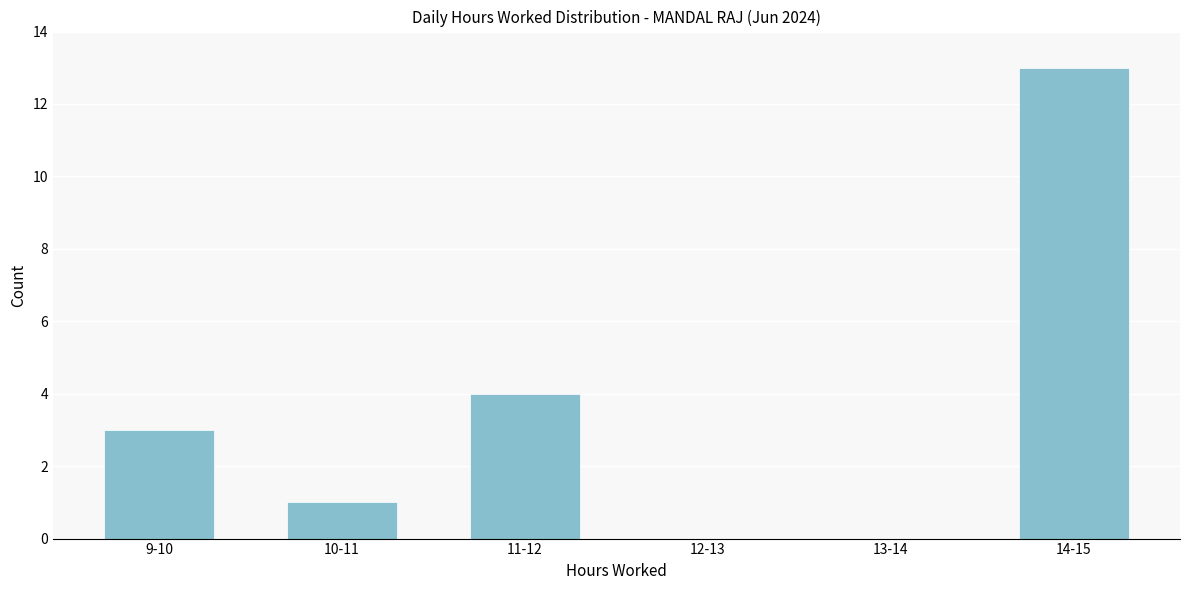

Reading right to left, what are all the values shown in this chart?

14-15=13	13-14=0	12-13=0	11-12=4	10-11=1	9-10=3